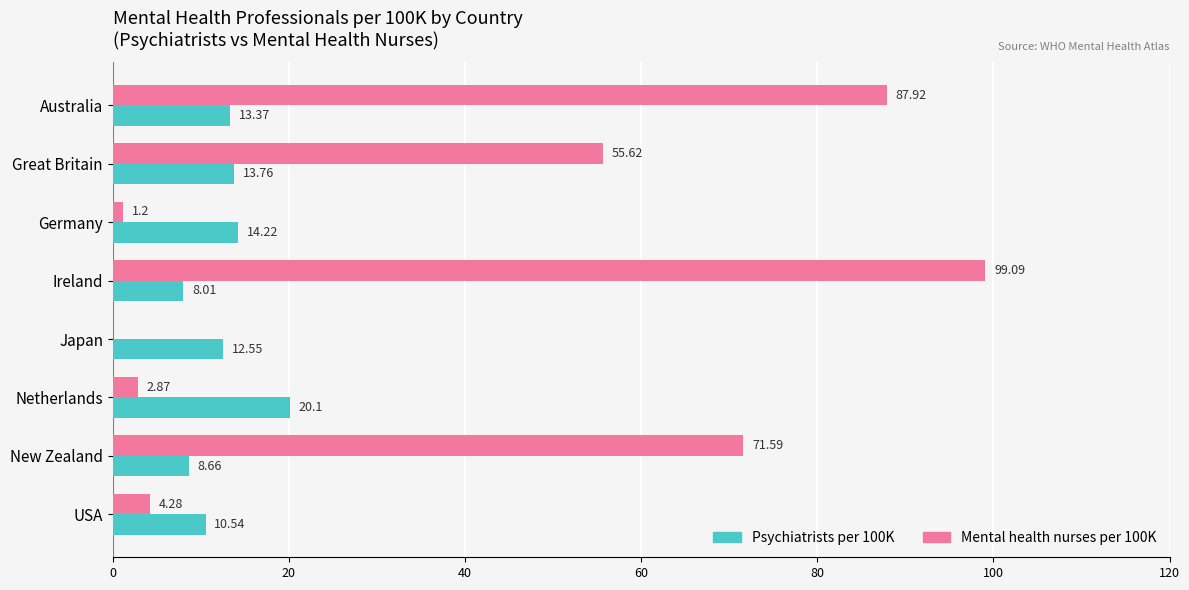

Between Ireland and Japan, which series saw the biggest shift?

Mental health nurses per 100K